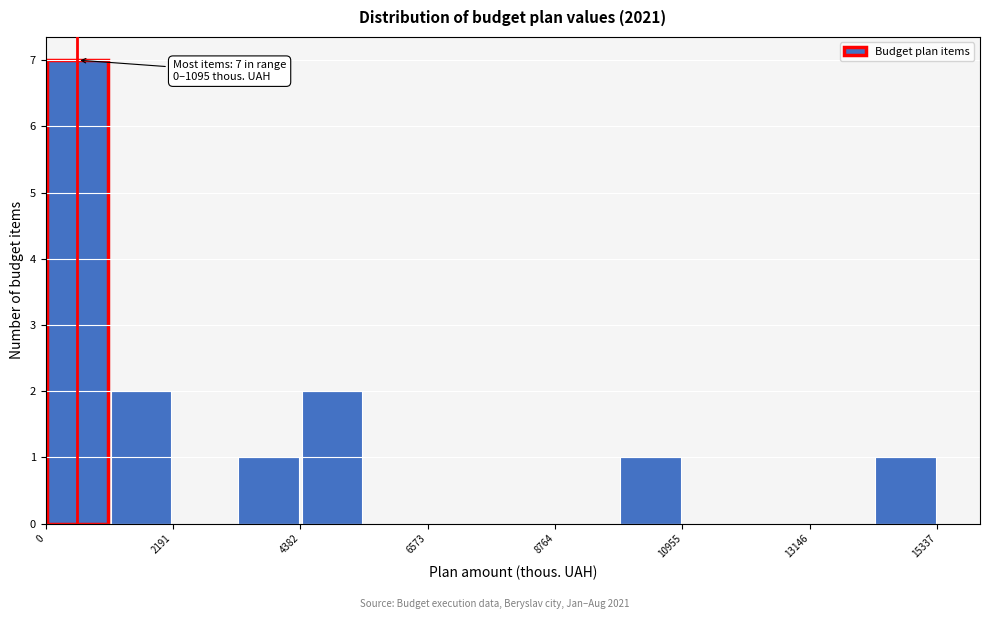

Around what value on the x-axis is the tallest bar? Give the approximate position of its centre, as read against the axis.

500